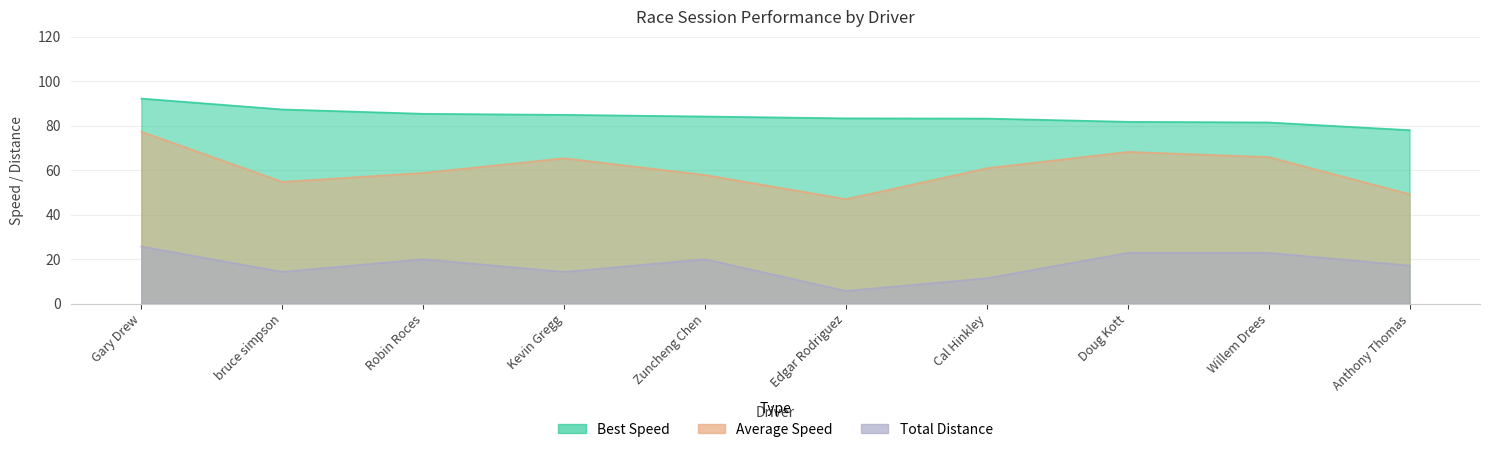

At which category does Total Laps reach its first local valley?

bruce simpson